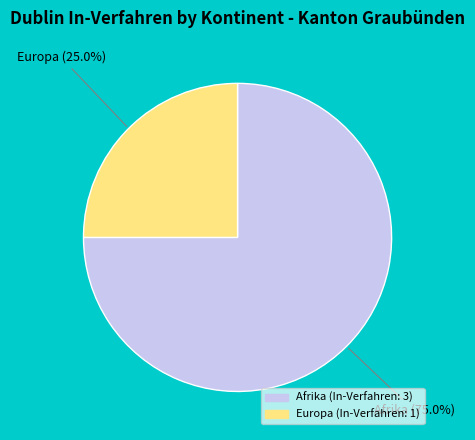

Does Europa account for over 50% of the chart?

No